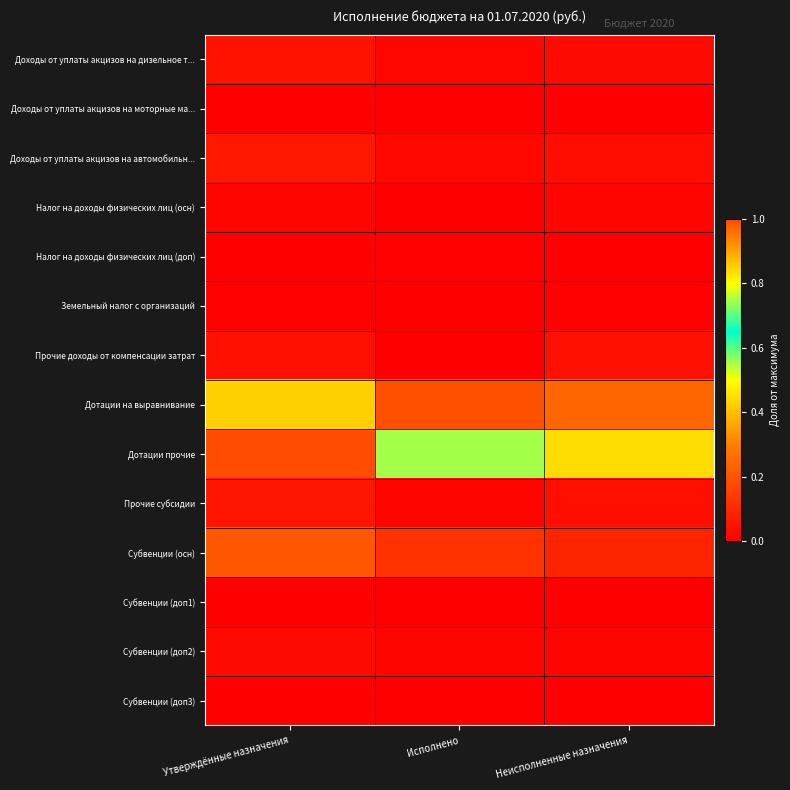

Which series changed the most between Исполнено and Неисполненные назначения?

Дотации прочие